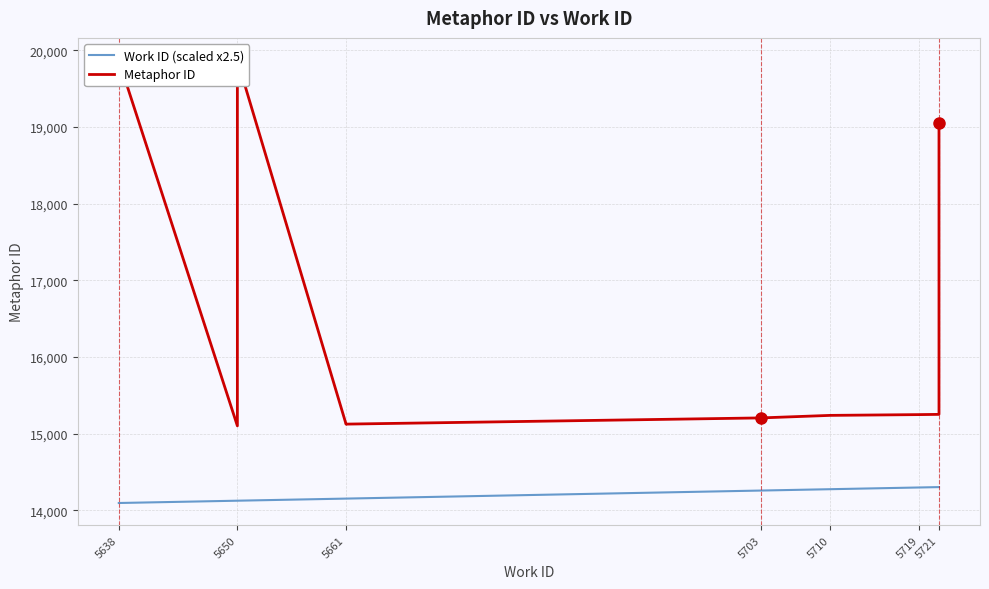

What are all the series names shown in the legend?

Work ID (scaled x2.5), Metaphor ID